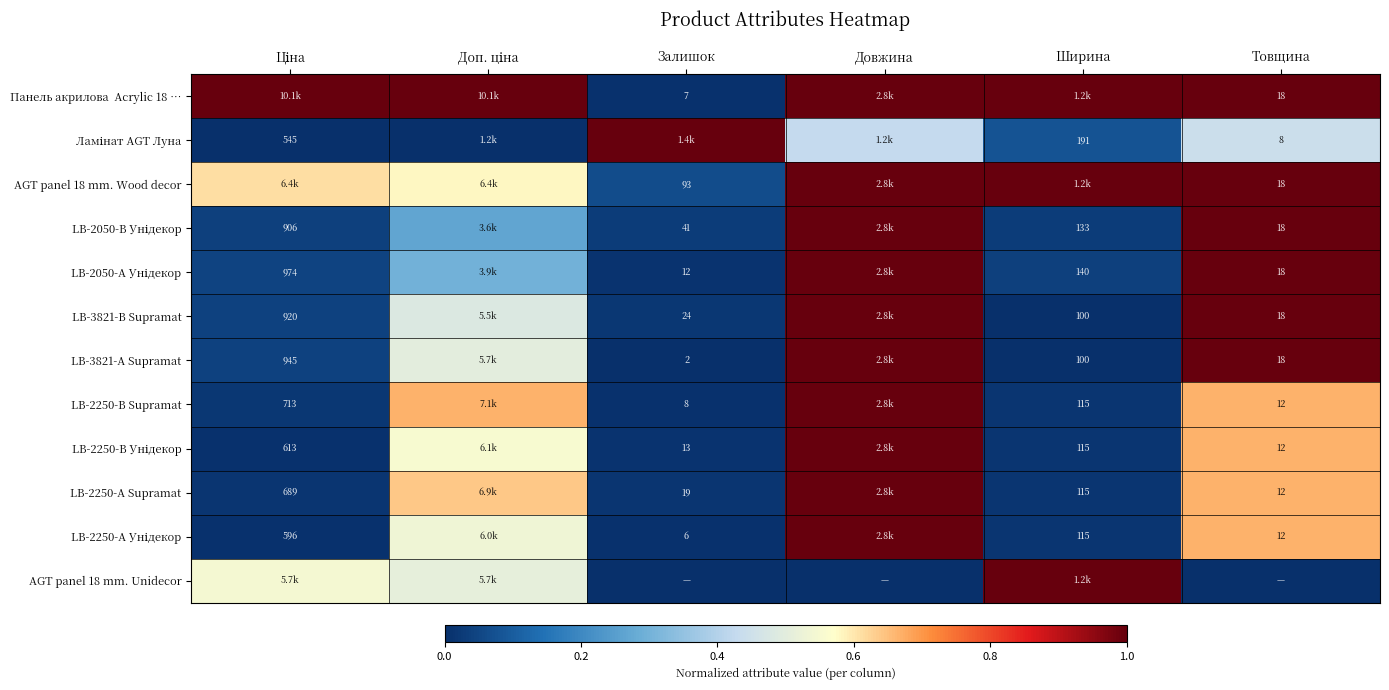

How many categories are shown in the chart?

6